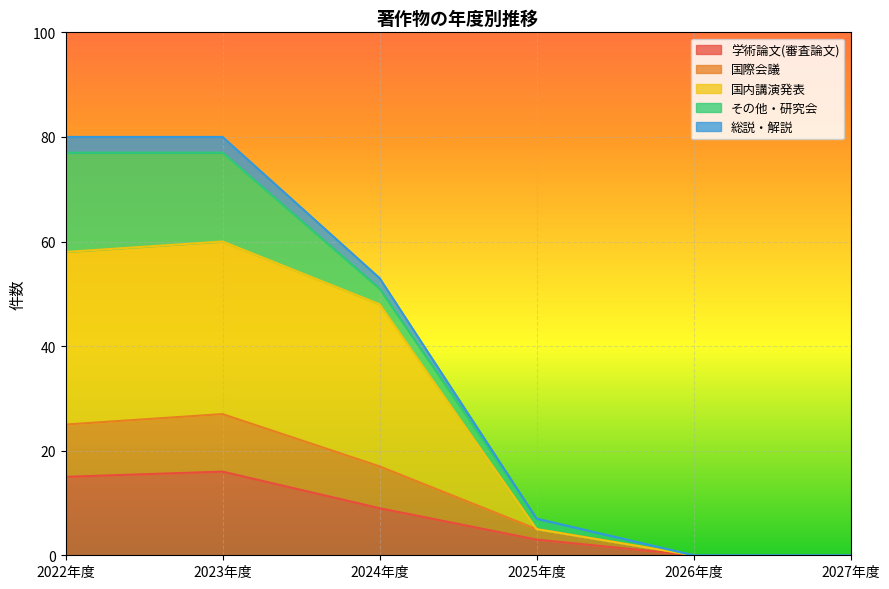

Where does the 学術論文(審査論文) series first go above 9?

2022年度